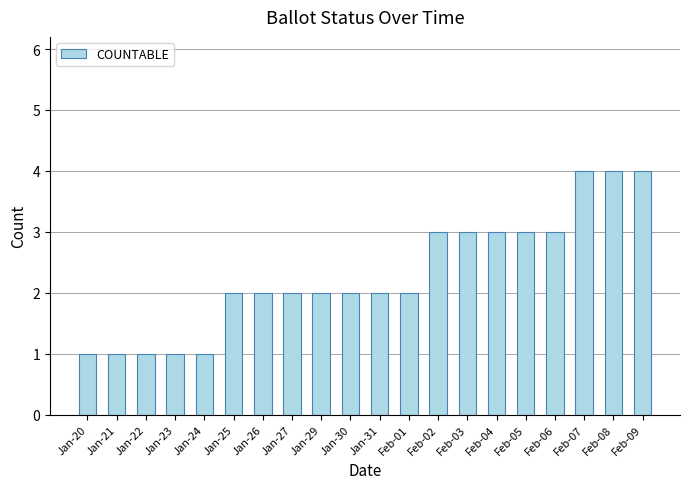

What is the label of the 20th bar from the left?

Feb-09